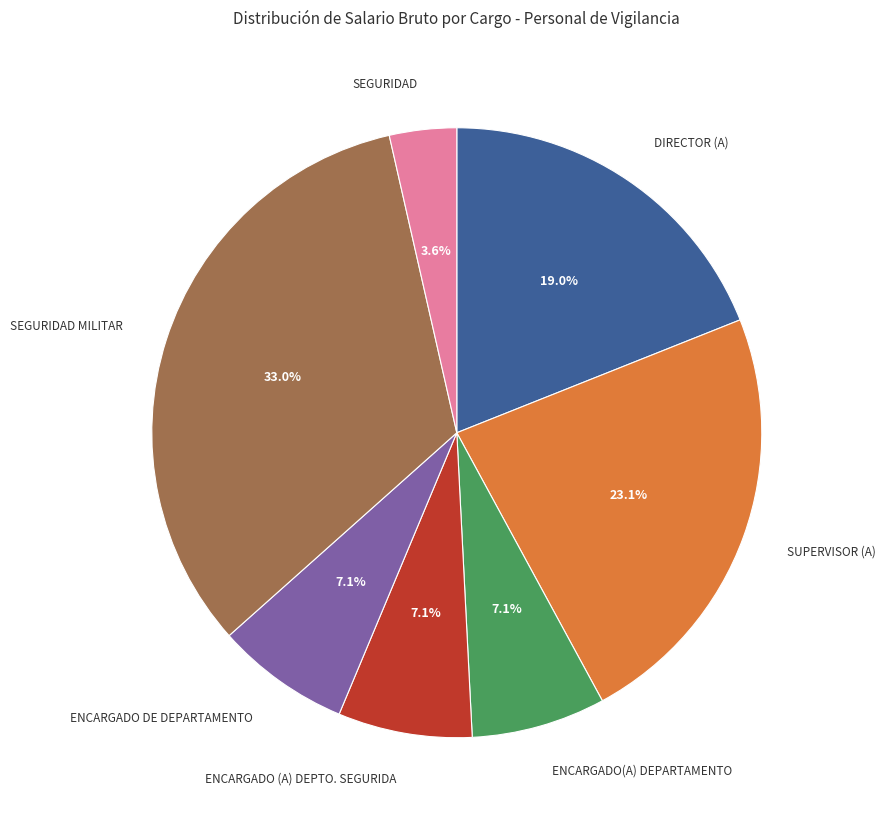

How many slices are in this pie chart?

7